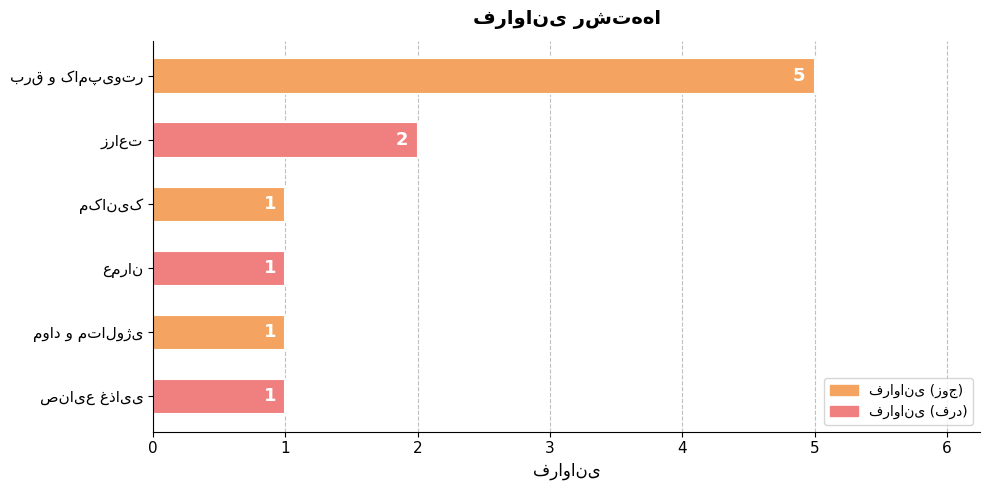

What is the greatest value displayed?

5